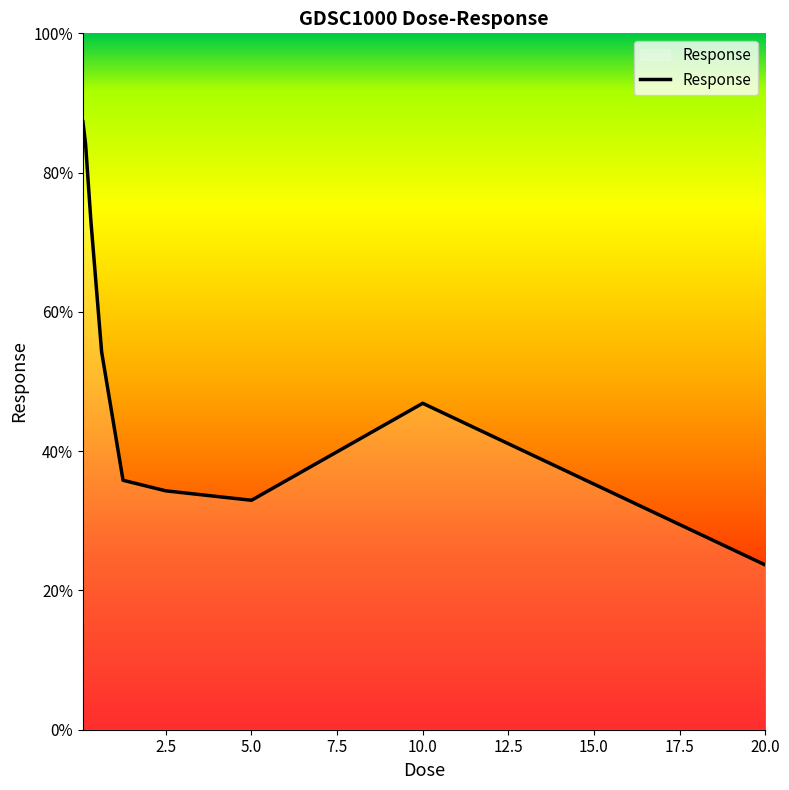

What is the smallest value displayed?

23.7